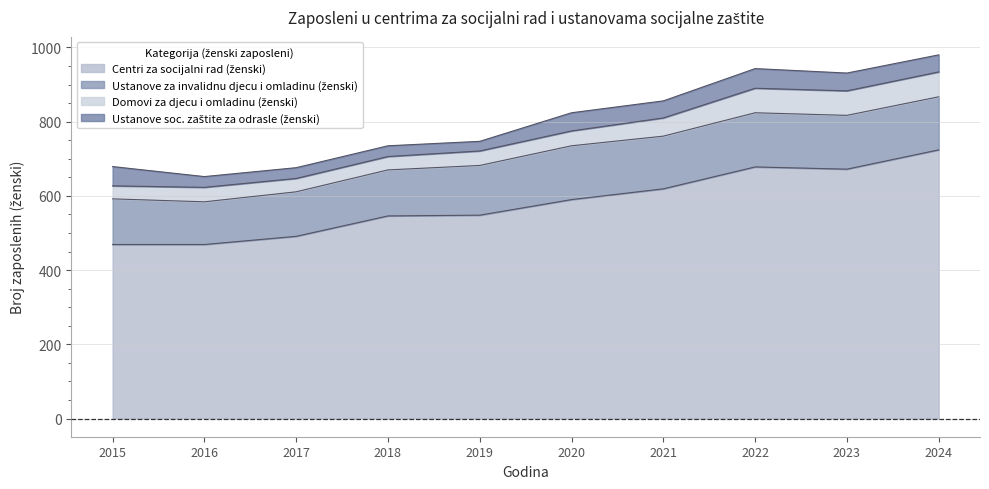

What is the sum of all Ustanove soc. zaštite za odrasle (ženski) values?

407